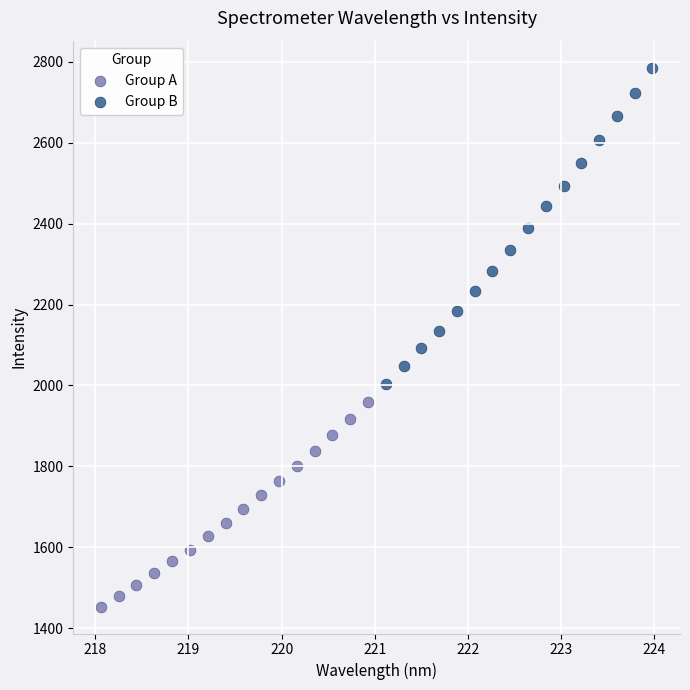

Which series reaches the maximum Y coordinate?

Group B